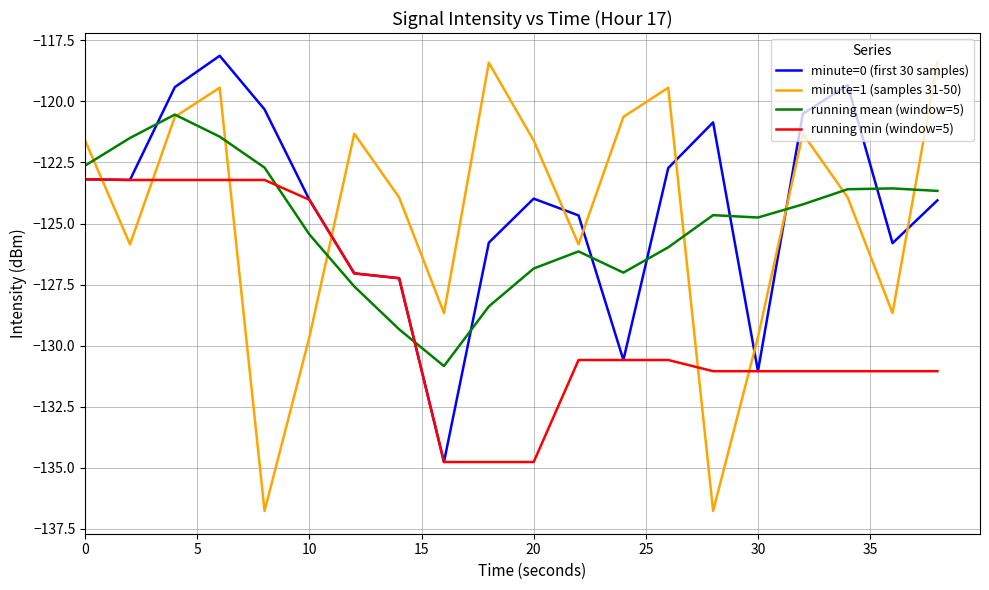

What is the maximum value for minute=0 (first 30 samples)?

-118.1